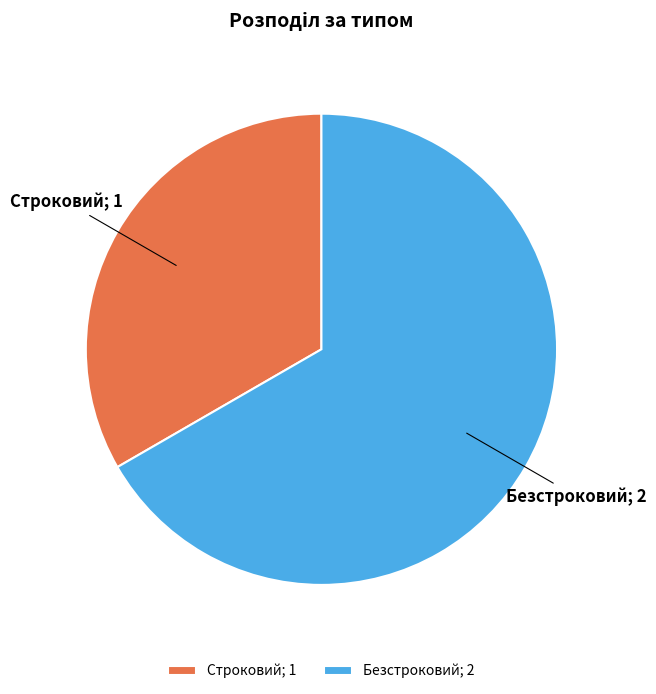

Do Строковий and Безстроковий together represent more than half of the pie?

Yes